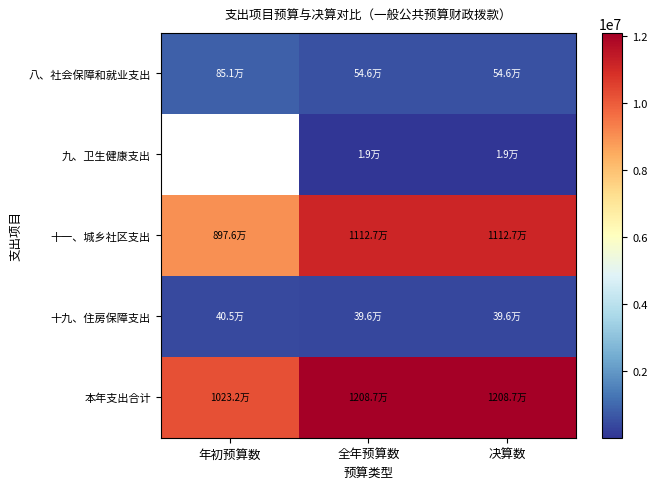

What is the sum of all 十九、住房保障支出 values?

1196344.8